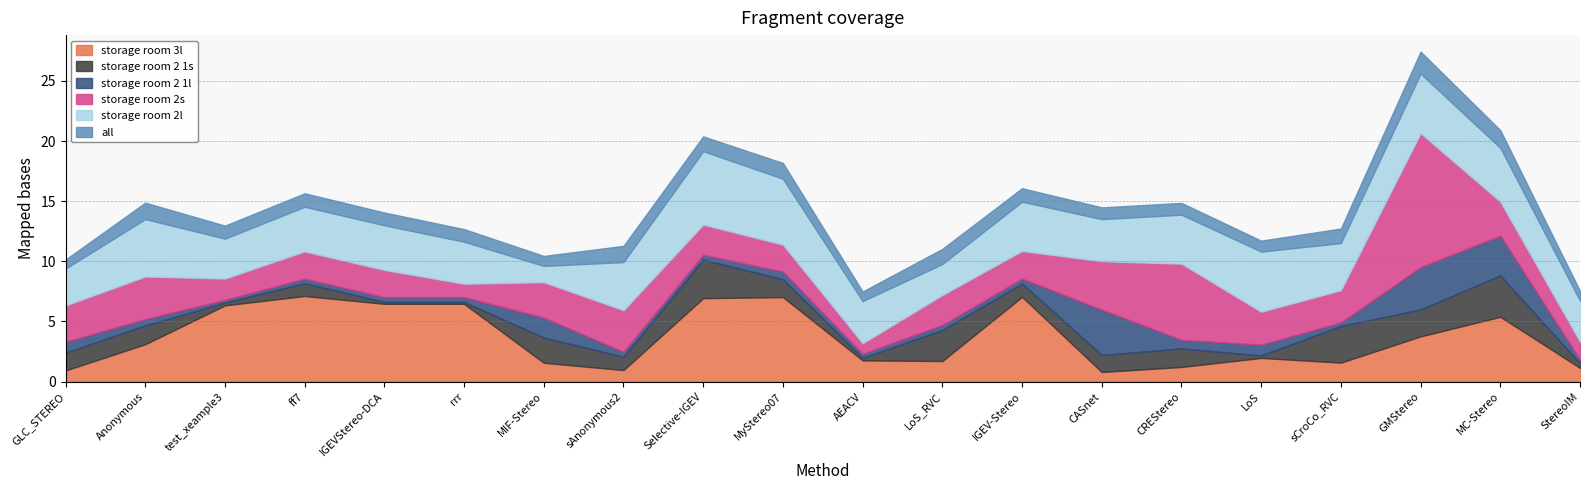

Where is the first local maximum for storage room 3l?

ff7